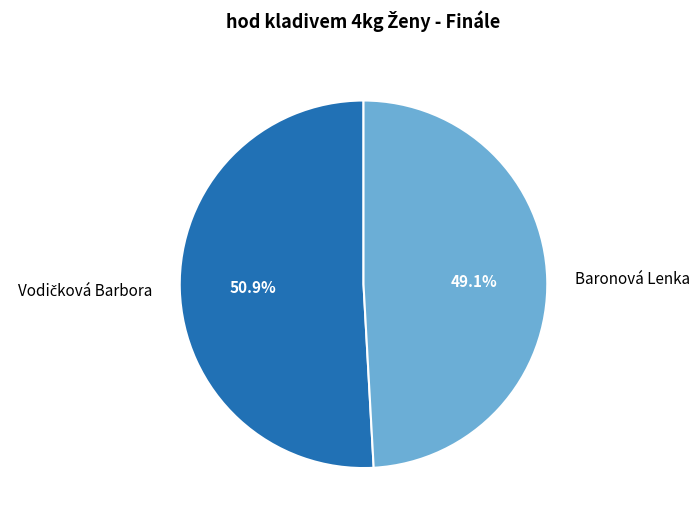

How many segments does this pie chart have?

2